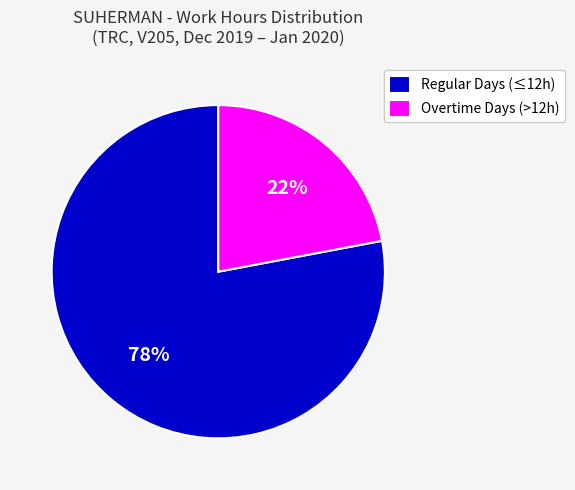

Which category has the smallest portion of the pie?

Overtime Days (>12h)